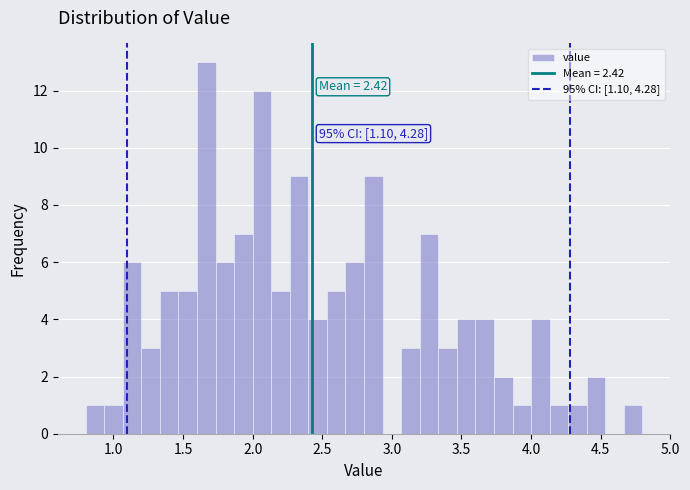

Read against the x-axis, roughly where is the centre of the tallest bar?

1.65